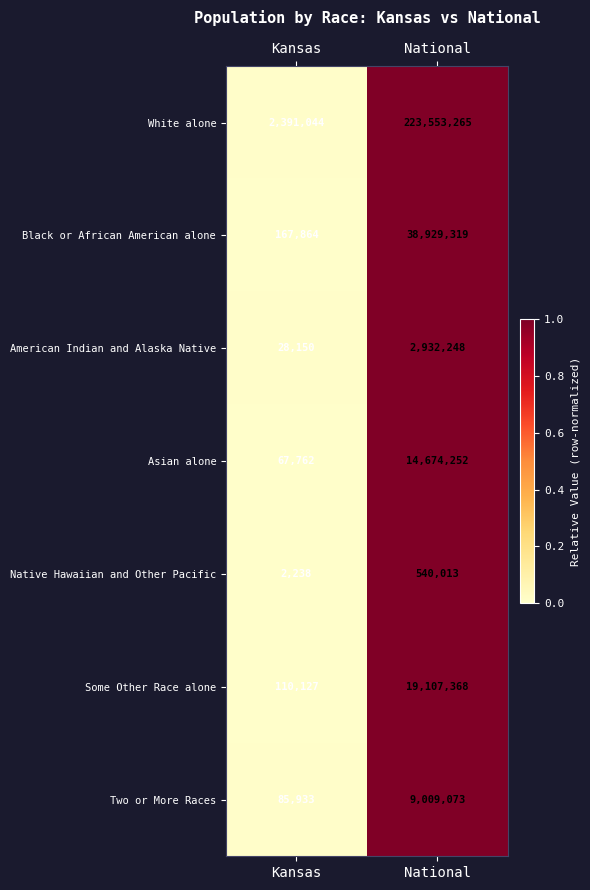

The White alone series shows 51169335 at National. True or false?

False